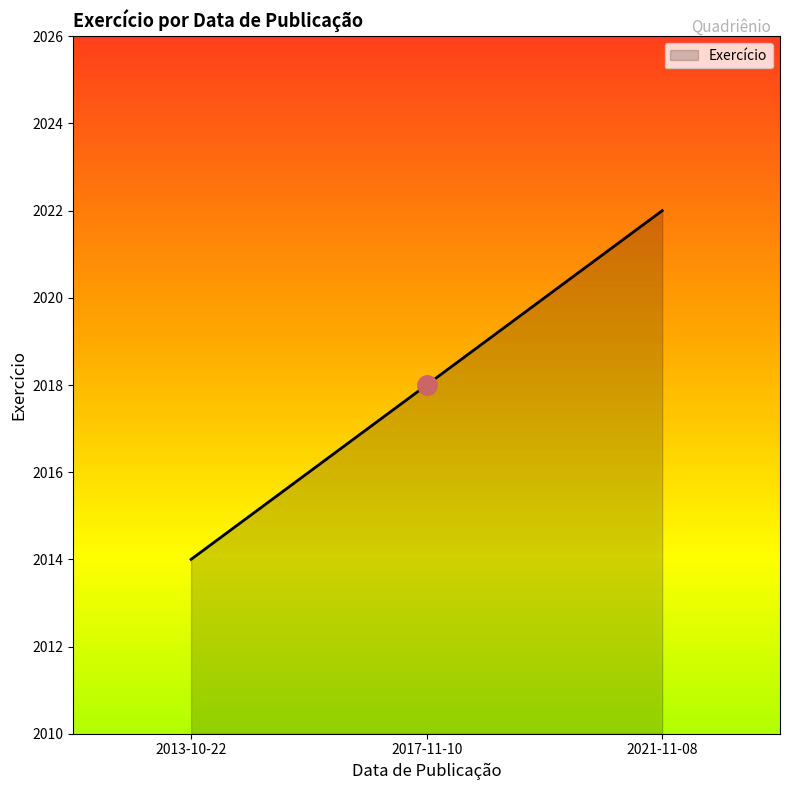

What is the sum of the values at 2013-10-22 and 2021-11-08?

4036